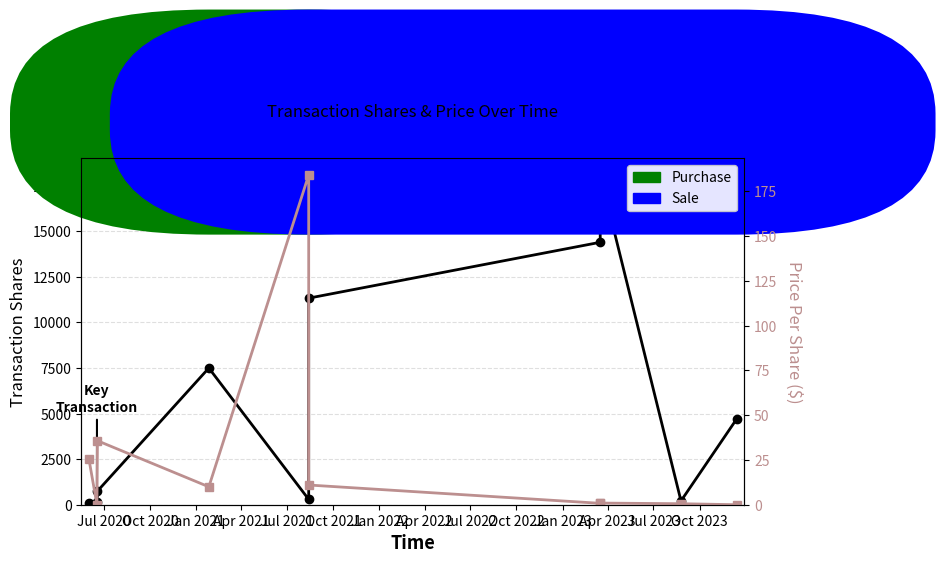

What is the sum of the transactionShares values at Oct 2022 and Oct 2020?

4841.0